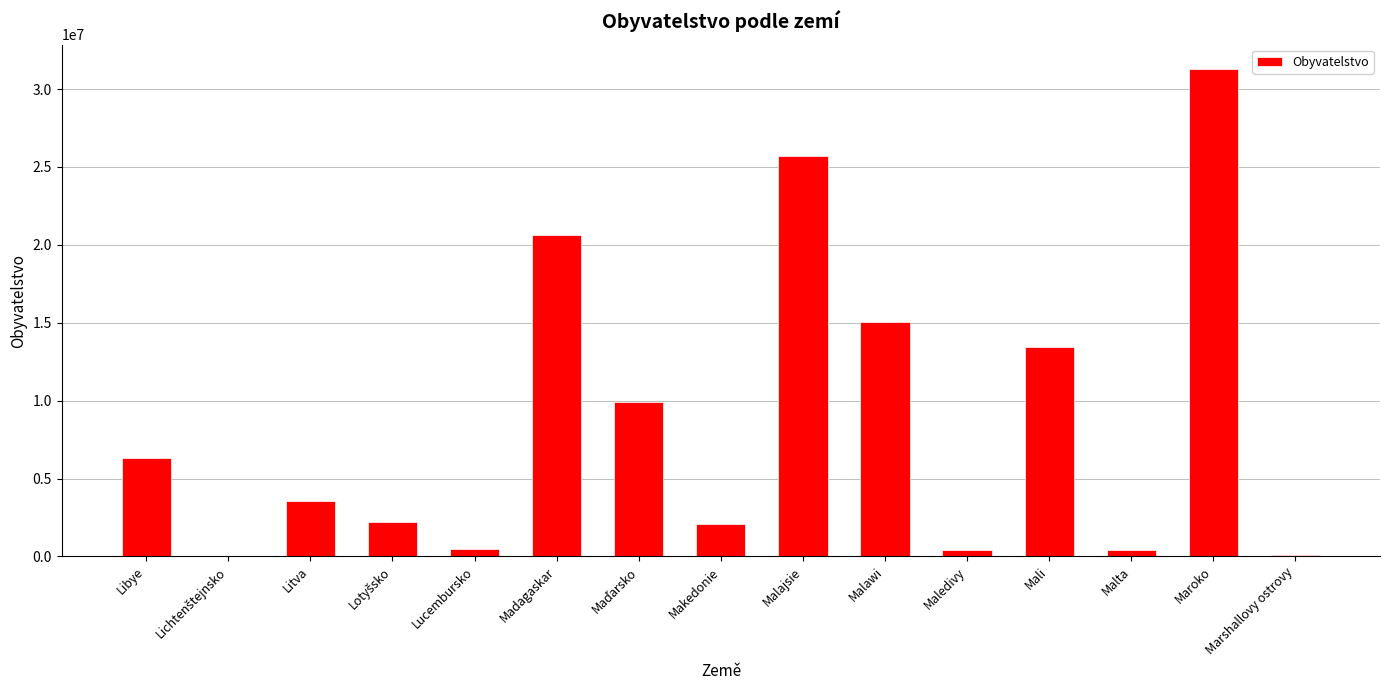

Where does the data first go above 3555180?

Libye